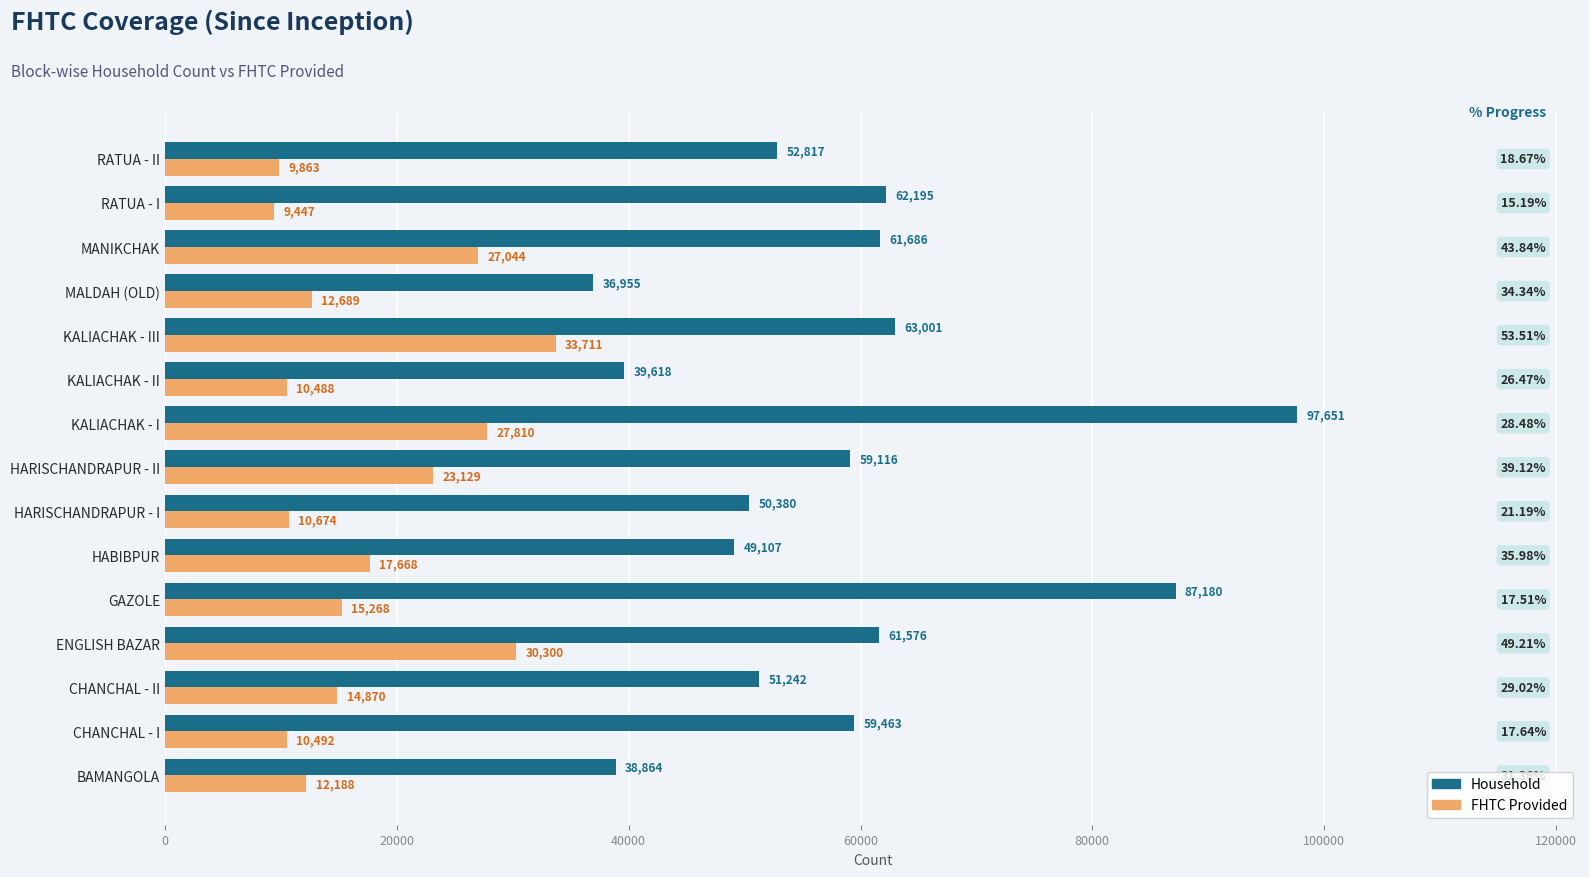

Which series has the largest range (max minus min)?

Household